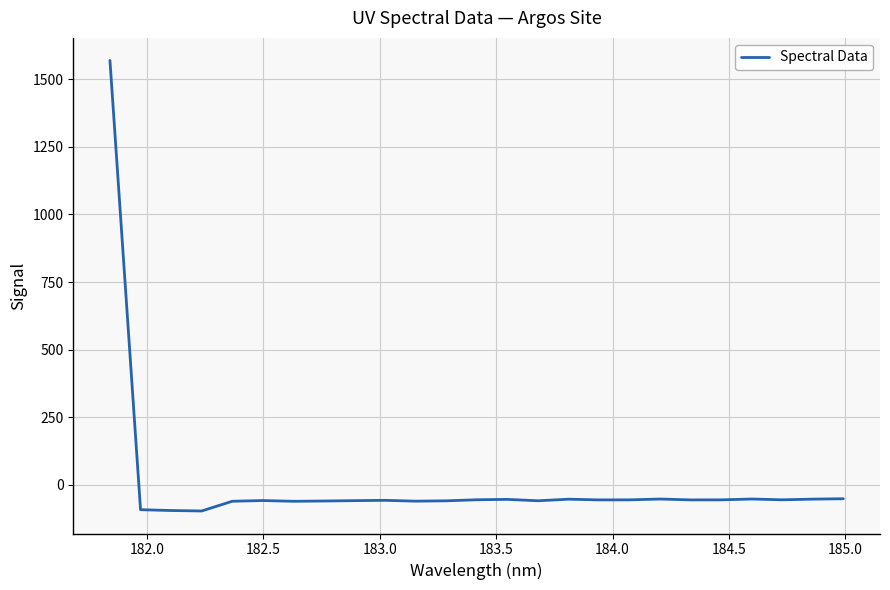

What is the minimum value shown in the chart?

-97.1